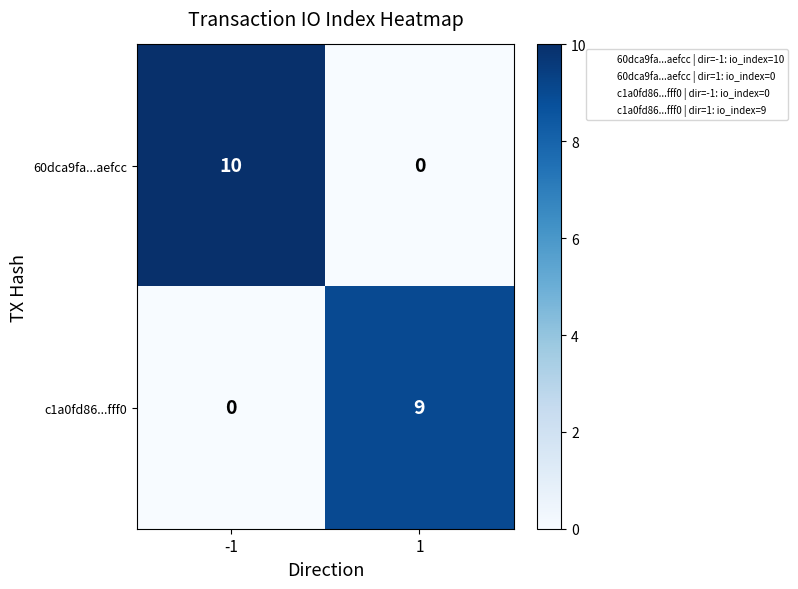

Which series has the largest range (max minus min)?

60dca9fa...aefcc